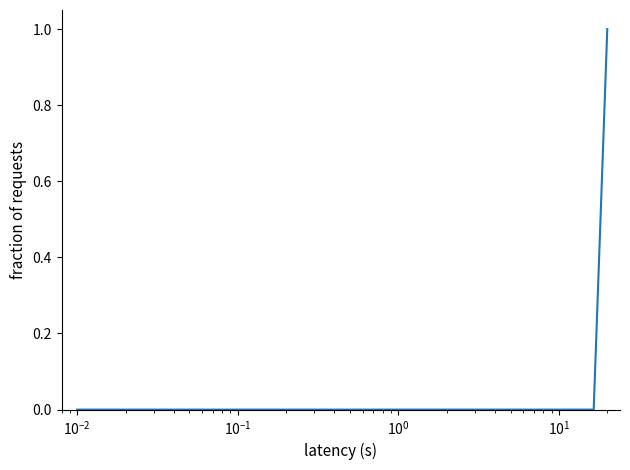

Does the chart display data point markers on the line(s)?

No